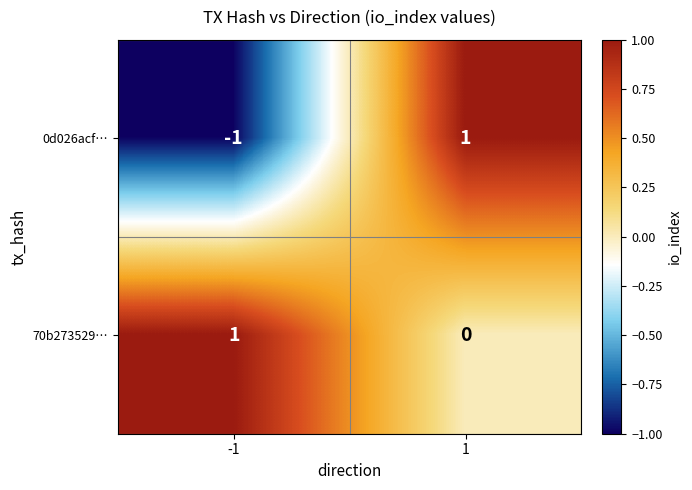

Reading left to right, transcribe all the data shown in this chart.

0d026acf…: -1	1
70b273529…: 1	0